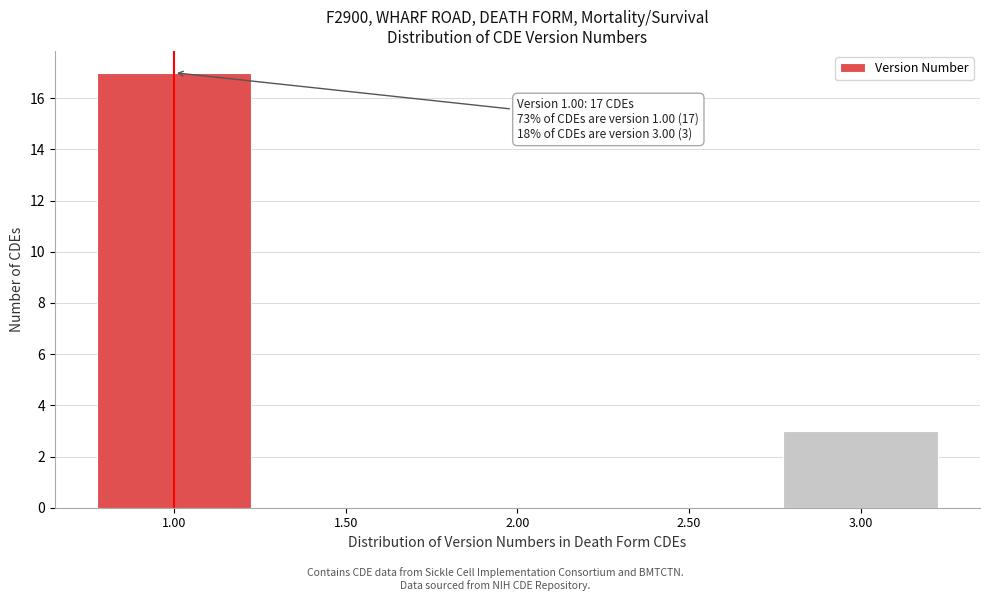

Reading left to right, transcribe all the data shown in this chart.

1.00=17	1.50=0	2.00=0	2.50=0	3.00=3